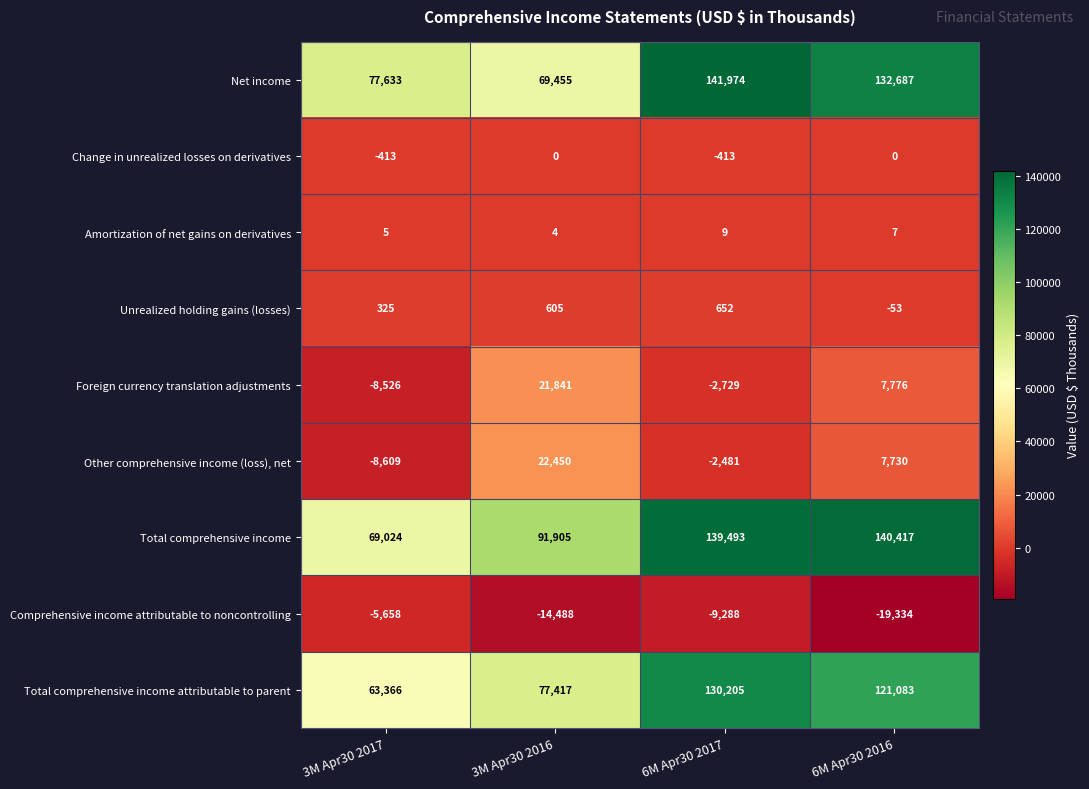

How many Change in unrealized losses on derivatives values are between -413 and 0?

4